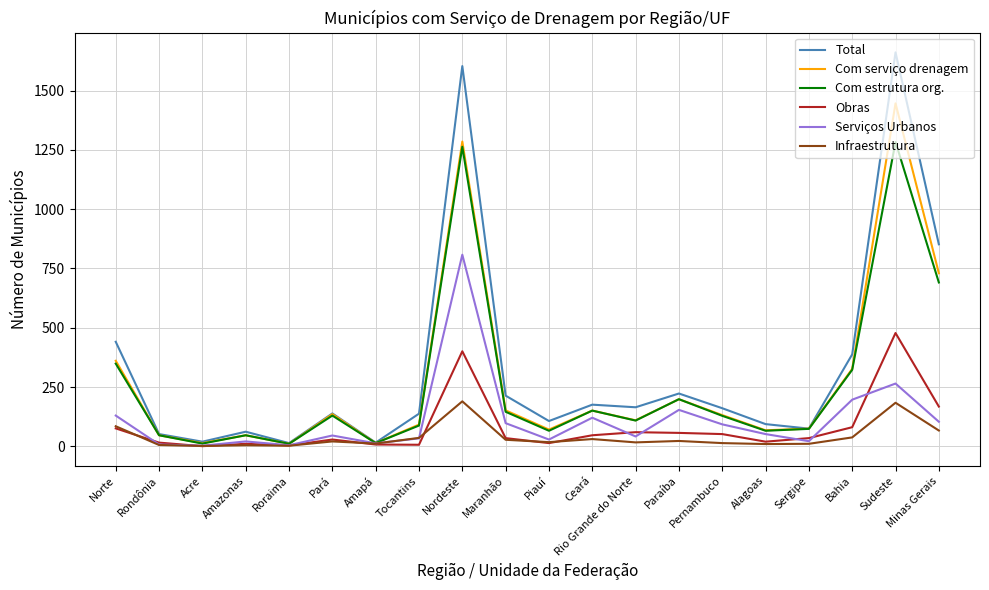

Which series has the largest range (max minus min)?

Total